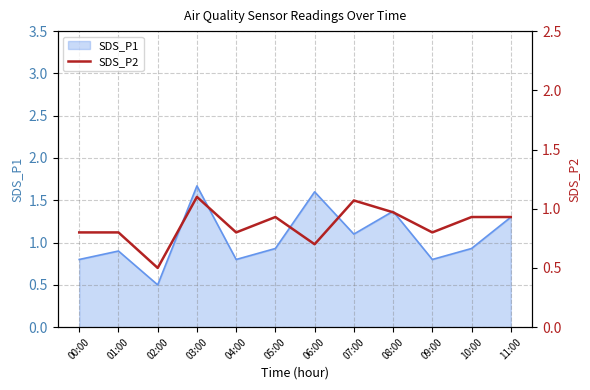

The SDS_P1 series shows 1.7 at 03:00. True or false?

True